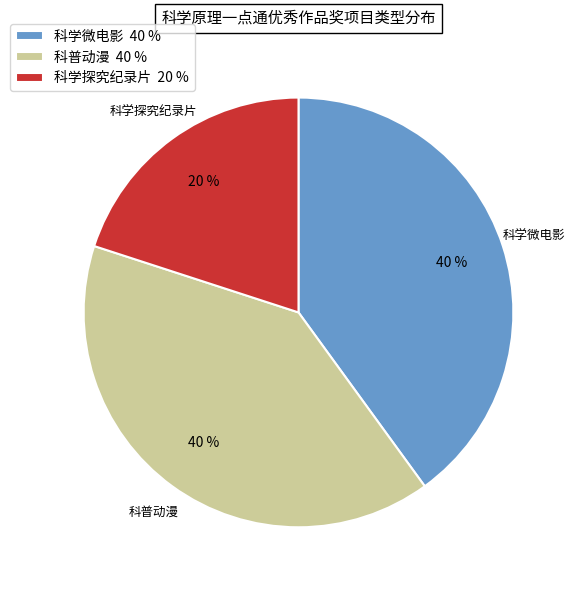

What is the smallest slice in the pie chart?

科学探究纪录片